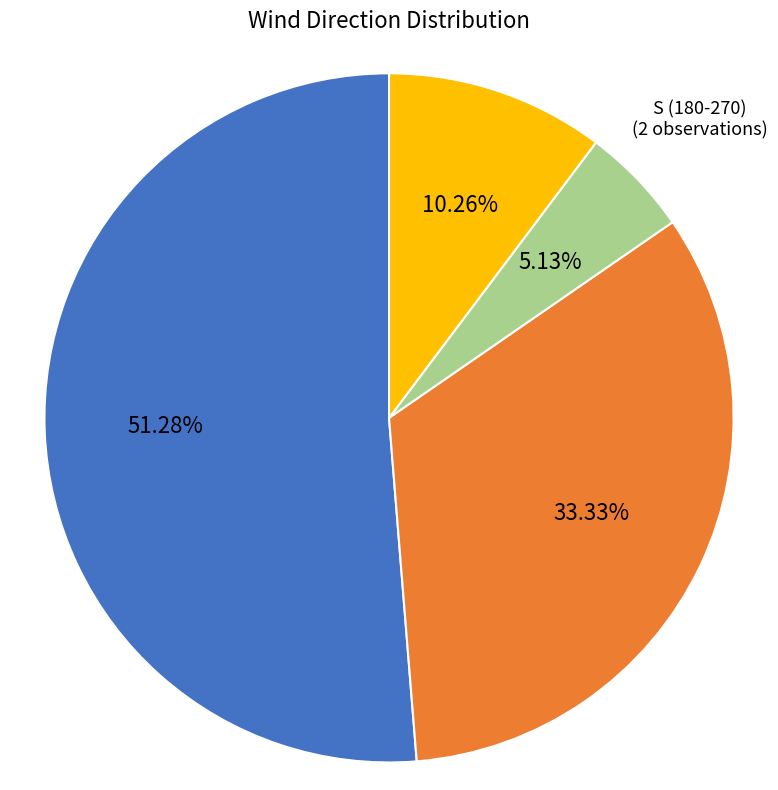

What is the largest slice in the pie chart?

N (0-90)